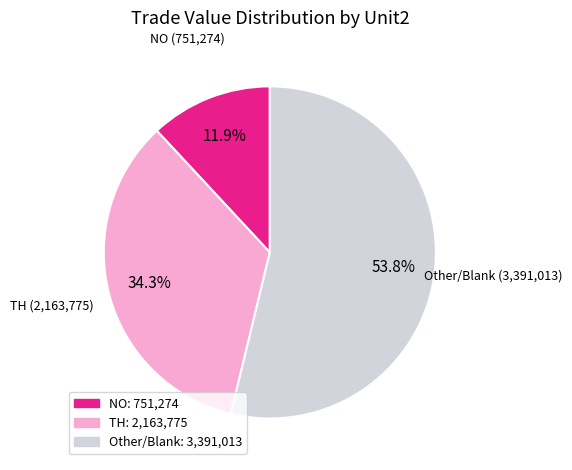

Is there any slice that represents more than half of the pie?

Yes